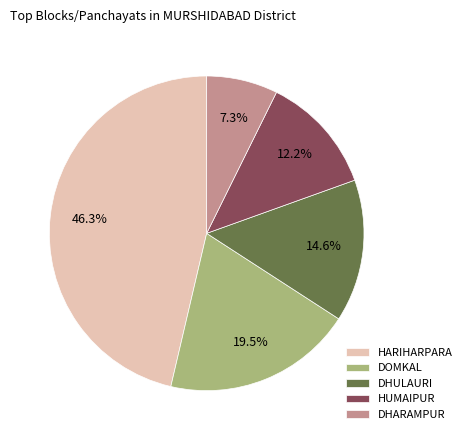

What is the ratio of the value at HARIHARPARA to the value at DHULAURI?

3.2